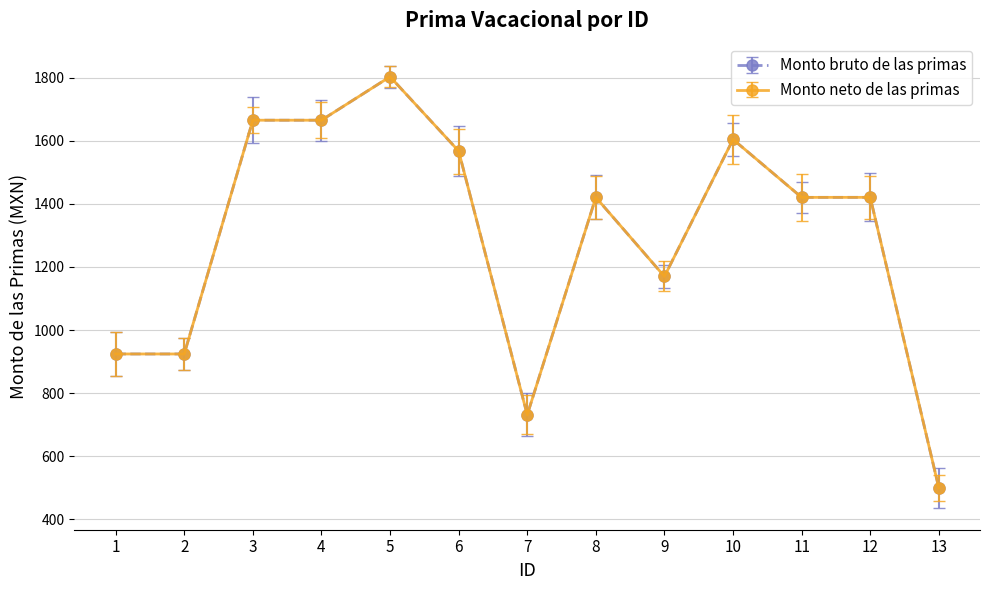

Which series has the largest total across all categories?

Monto bruto de las primas